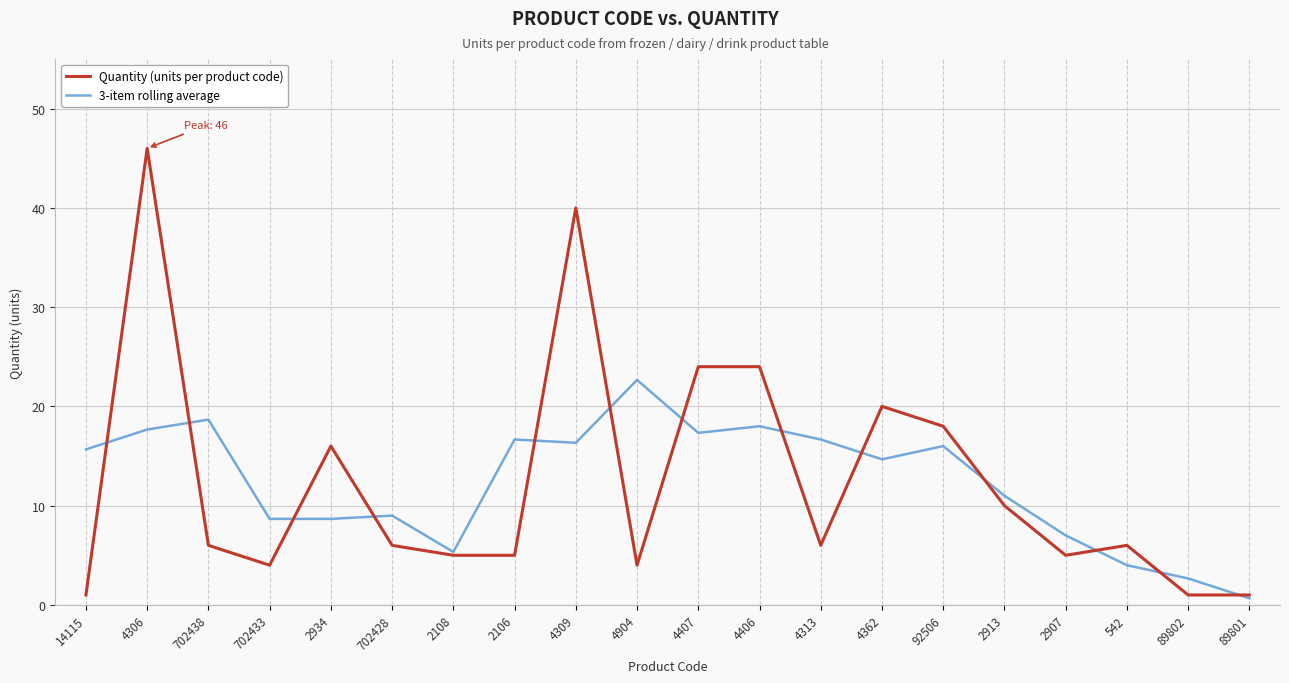

At which label does 3-item rolling average first exceed 15?

14115